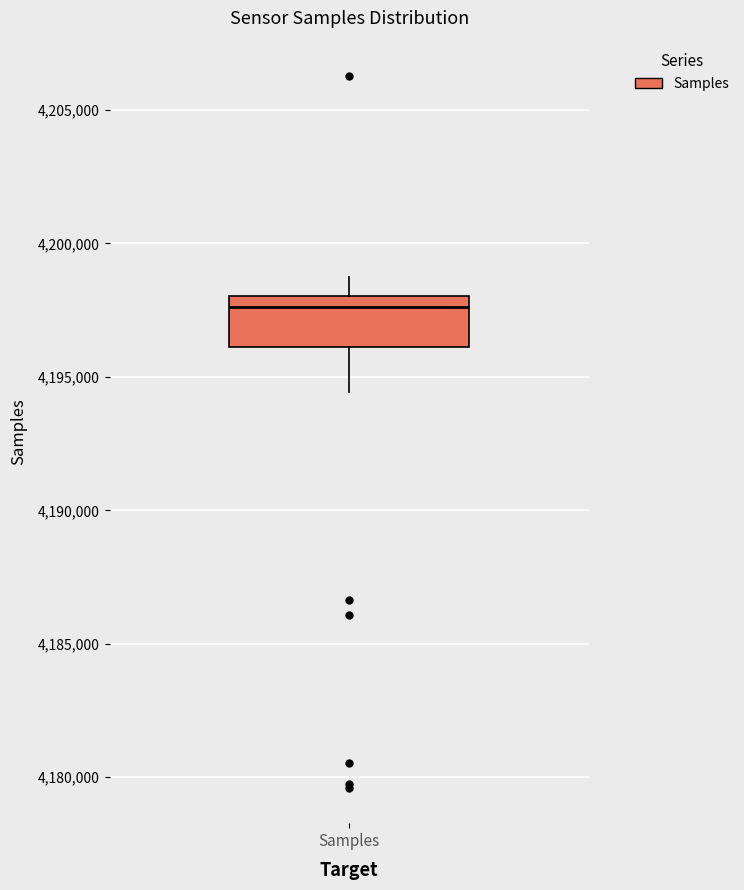

Where does the median line of the box for Samples sit on the y-axis? The values are not printed on the chart, so give them approximately, as read against the axis.

4197500